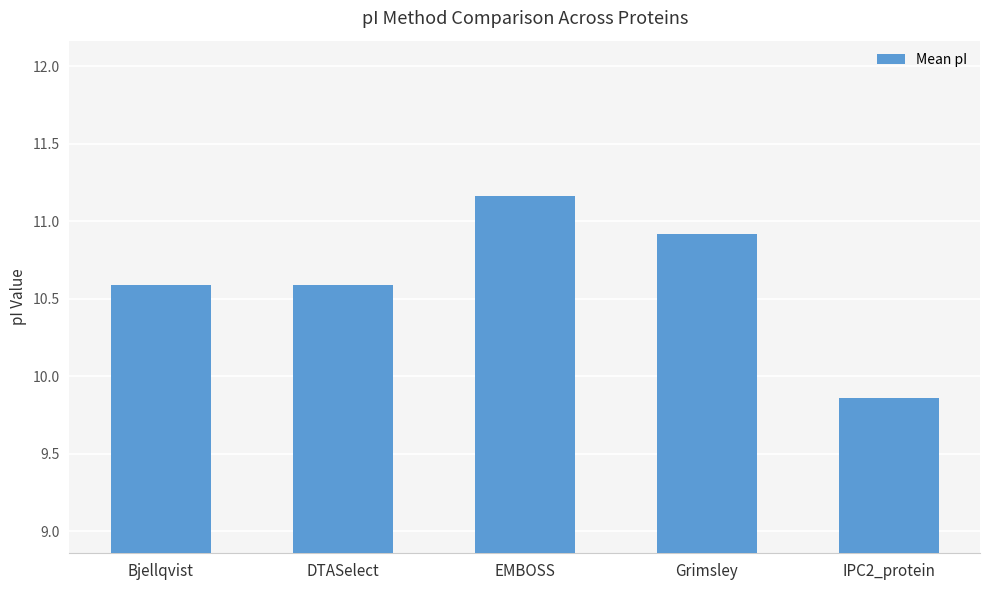

Is it true that the value at Bjellqvist is 2.4?

False